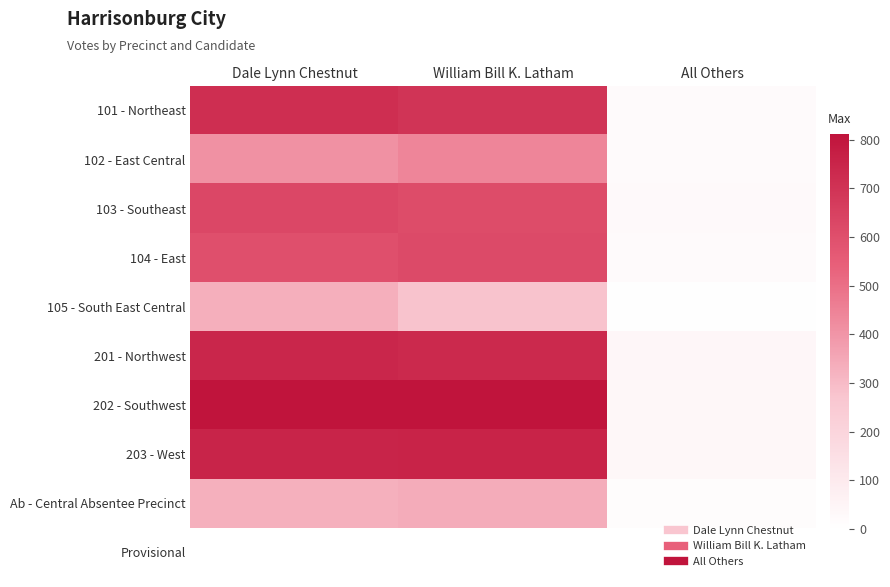

Reading right to left, transcribe all the data shown in this chart.

101 - Northeast: All Others=25	William Bill K. Latham=696	Dale Lynn Chestnut=716
102 - East Central: All Others=23	William Bill K. Latham=442	Dale Lynn Chestnut=412
103 - Southeast: All Others=28	William Bill K. Latham=612	Dale Lynn Chestnut=626
104 - East: All Others=21	William Bill K. Latham=618	Dale Lynn Chestnut=602
105 - South East Central: All Others=6	William Bill K. Latham=277	Dale Lynn Chestnut=333
201 - Northwest: All Others=40	William Bill K. Latham=735	Dale Lynn Chestnut=743
202 - Southwest: All Others=36	William Bill K. Latham=809	Dale Lynn Chestnut=812
203 - West: All Others=37	William Bill K. Latham=757	Dale Lynn Chestnut=754
Ab - Central Absentee Precinct: All Others=13	William Bill K. Latham=338	Dale Lynn Chestnut=327
Provisional: All Others=0	William Bill K. Latham=2	Dale Lynn Chestnut=2